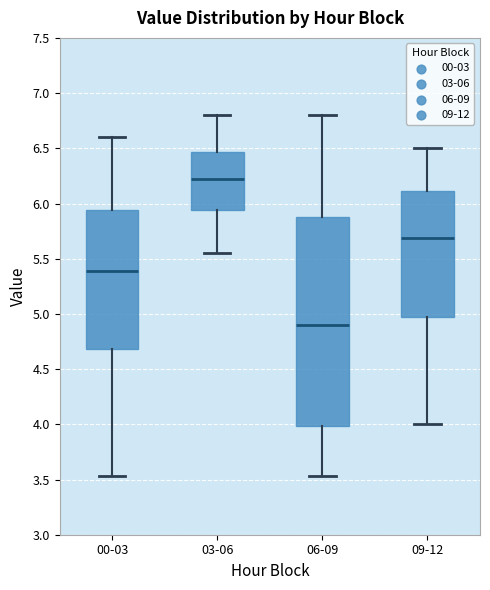

Reading left to right, transcribe this box plot: for each box, give where its median line is, the range the box spans, and where its two whiskers end, as read against the y-axis. The values are not printed on the chart, so give them approximately, as read against the axis.

00-03: median 5.40, box 4.70 to 5.95, whiskers 3.55 to 6.60
03-06: median 6.25, box 5.95 to 6.45, whiskers 5.55 to 6.80
06-09: median 4.90, box 4.00 to 5.90, whiskers 3.55 to 6.80
09-12: median 5.70, box 5.00 to 6.10, whiskers 4.00 to 6.50